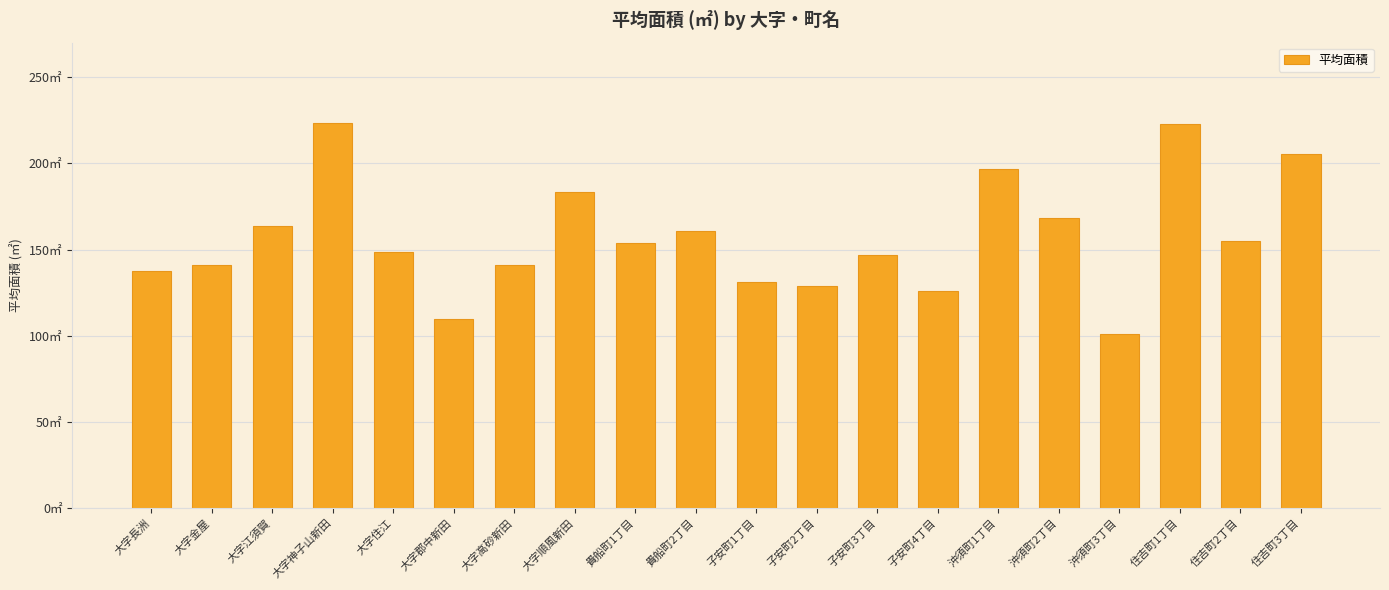

Is it true that the value at 沖須町1丁目 is 196.6?

True